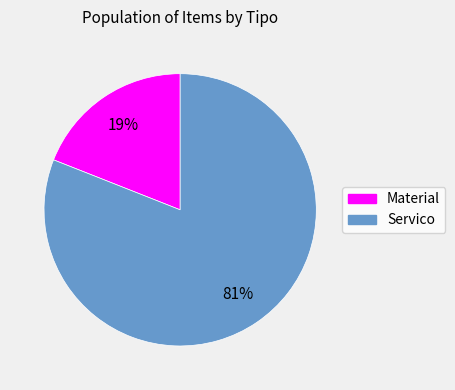

To the nearest percent, what is the difference between the Servico and Material slice percentages?

62%